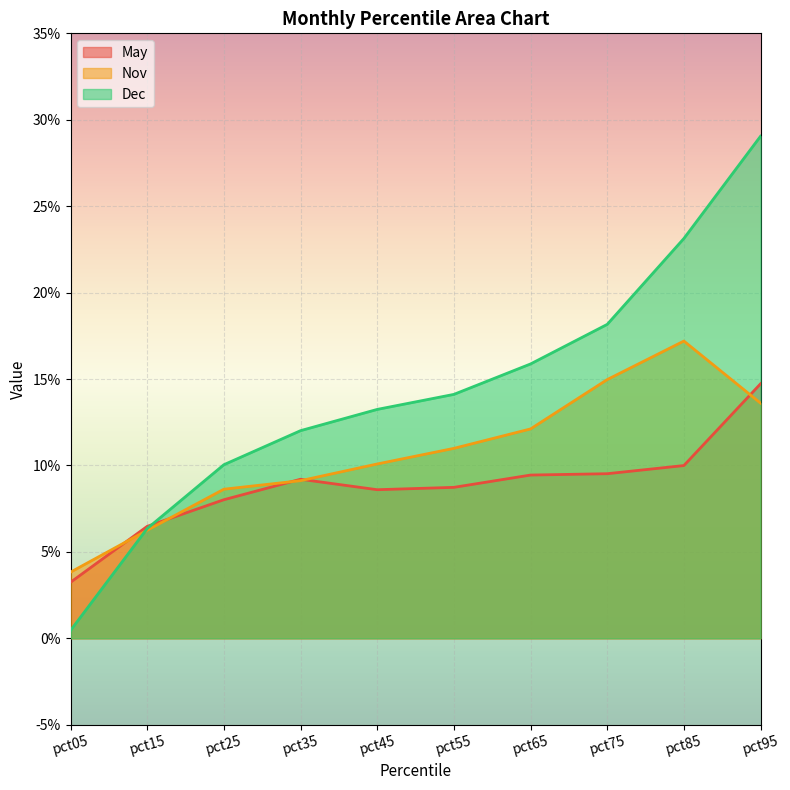

After their last crossing, which series has the higher values: May or Nov?

May